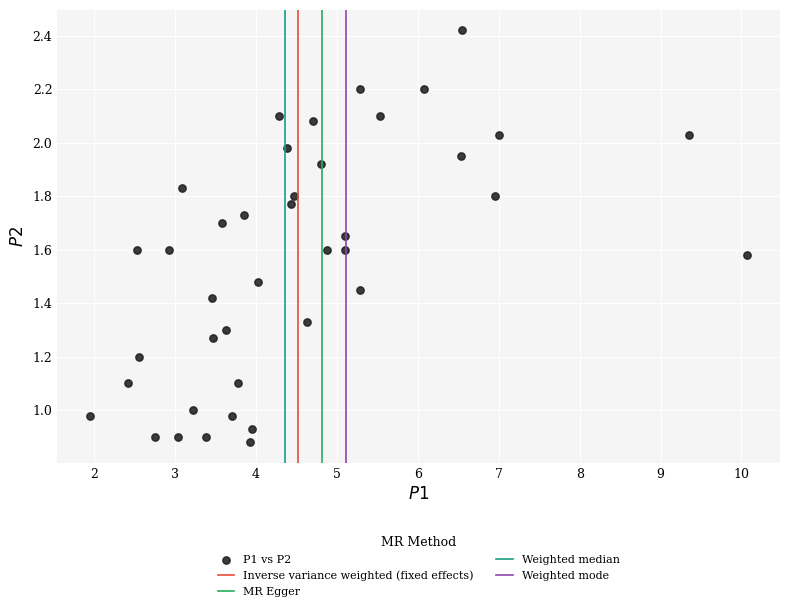

What is the range of X values (max minus min)?

8.1